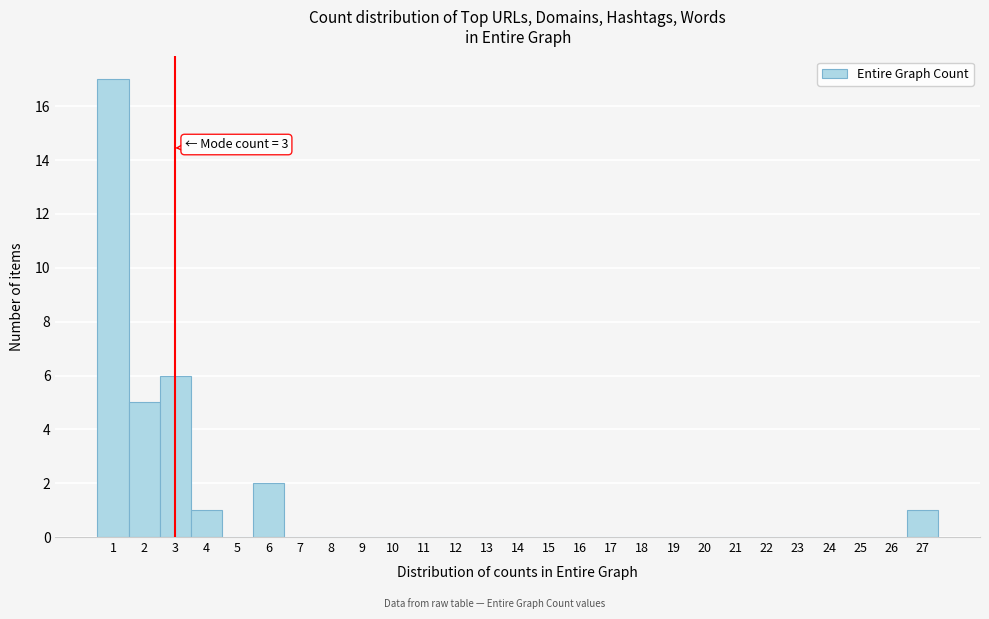

Over which range of the x-axis is the bar tallest?

0.5 to 1.5